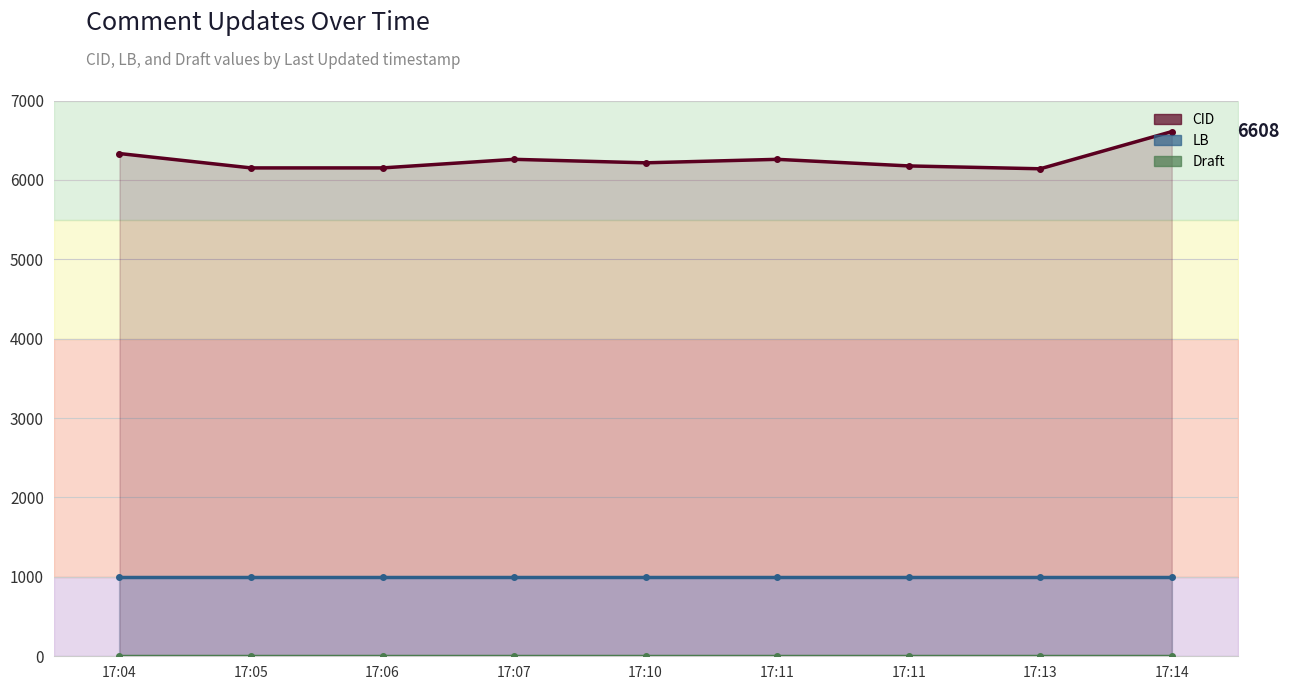

What is the difference between the maximum and second lowest values in the CID series?

457